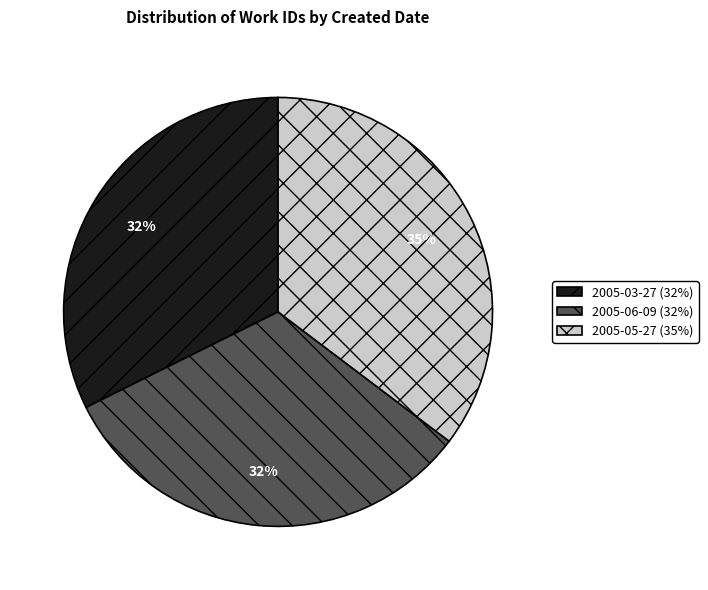

To the nearest percent, what percentage of the pie is 2005-03-27?

32%